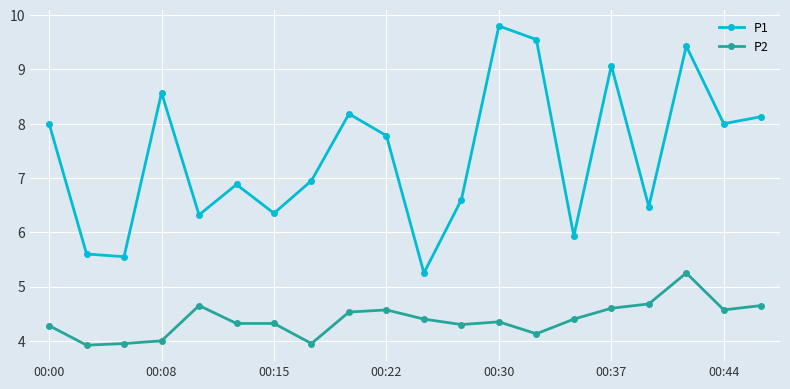

List the series in order of their overall mean, lowest first.

P2, P1